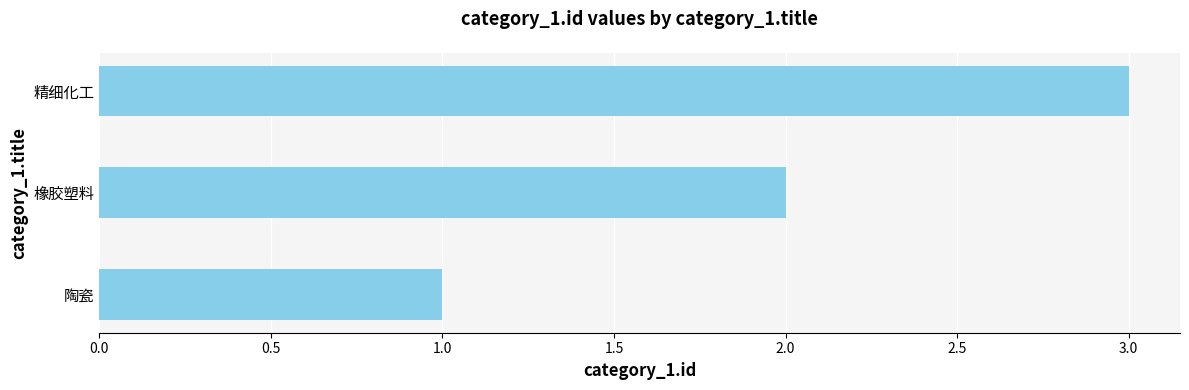

Is it true that the value at 橡胶塑料 is 1?

False